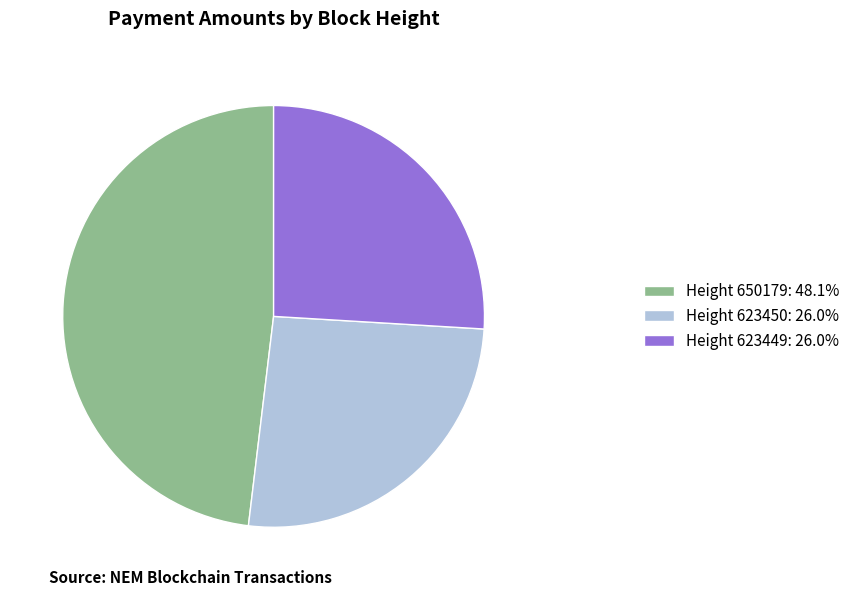

Count the number of slices in the pie.

3